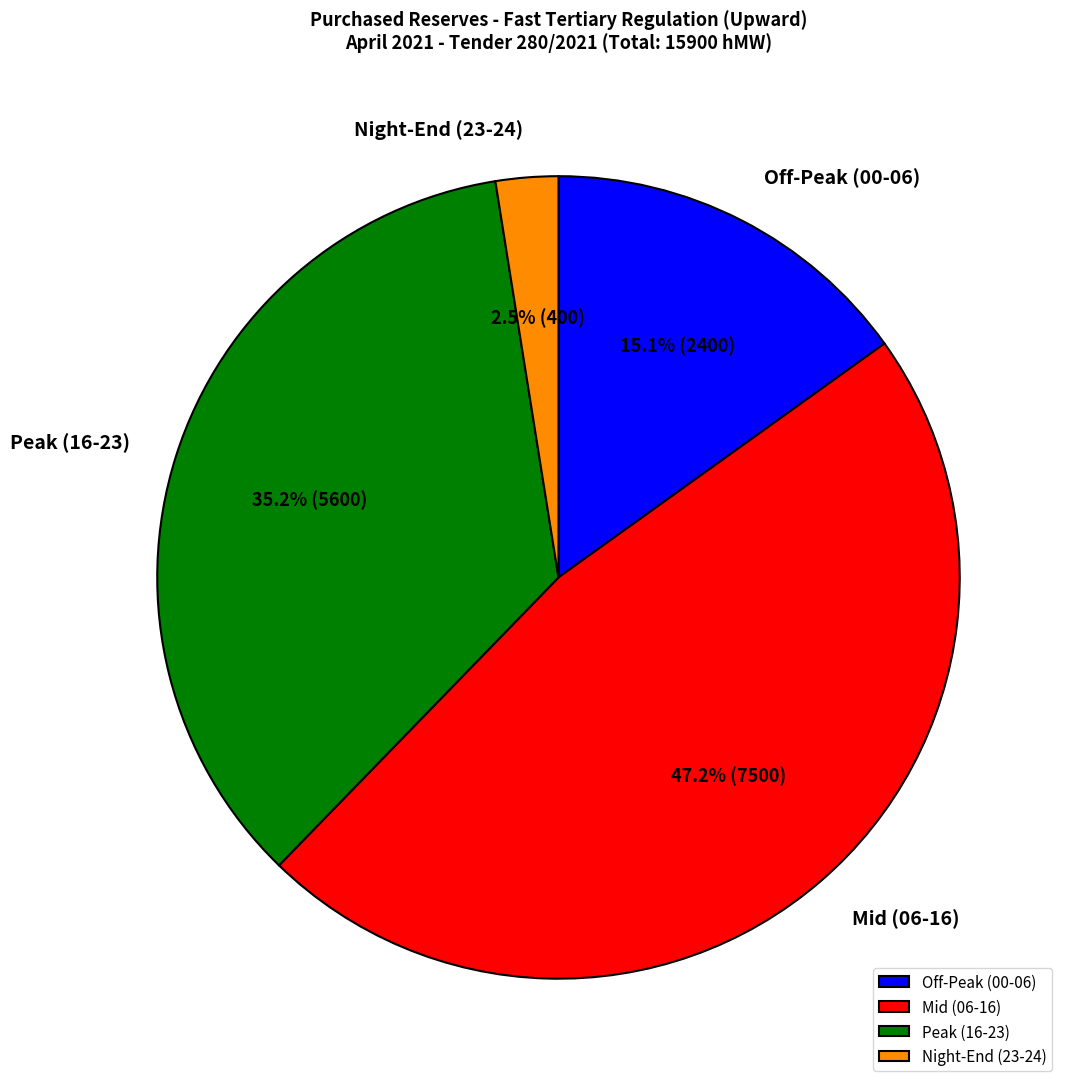

Rank the categories by value from highest to lowest.

Mid (06-16), Peak (16-23), Off-Peak (00-06), Night-End (23-24)